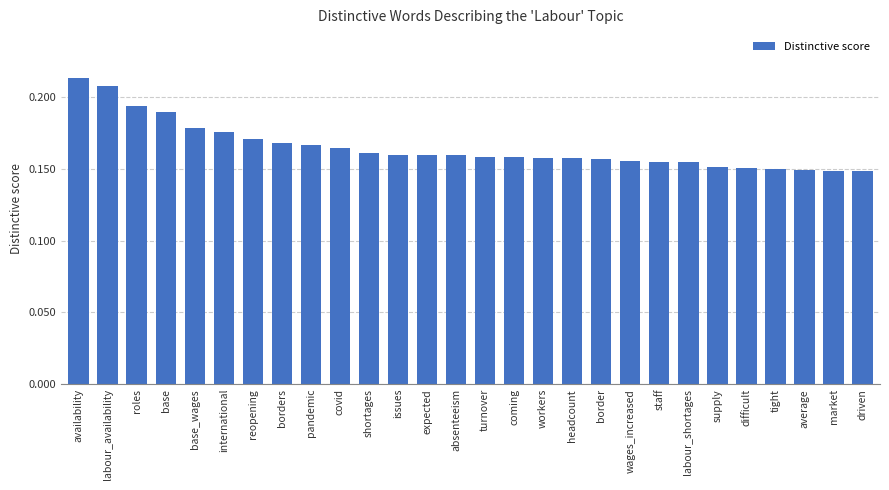

Which label corresponds to the largest value in the chart?

availability